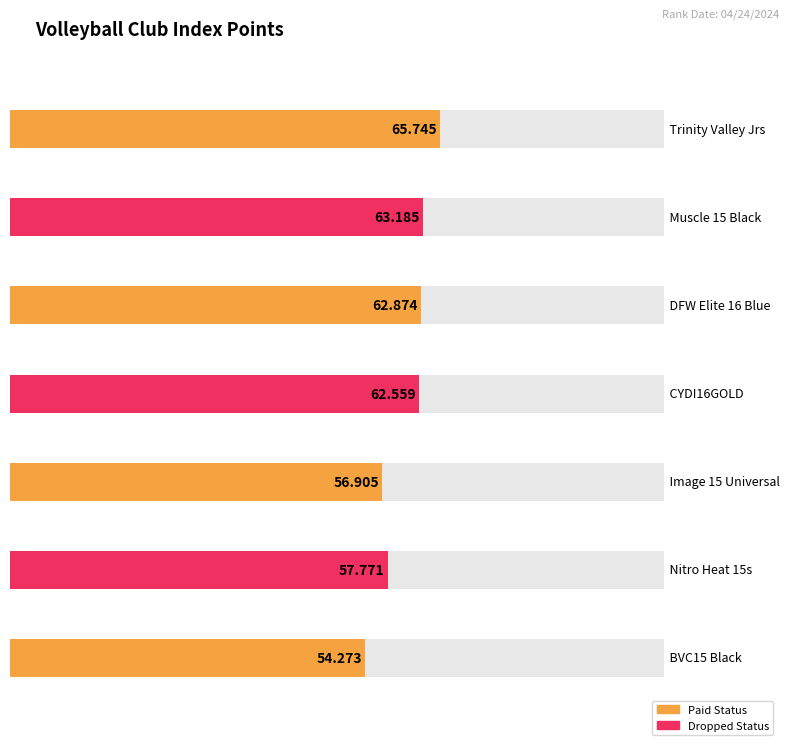

Reading left to right, transcribe all the data shown in this chart.

65.7	63.2	62.9	62.6	56.9	57.8	54.3